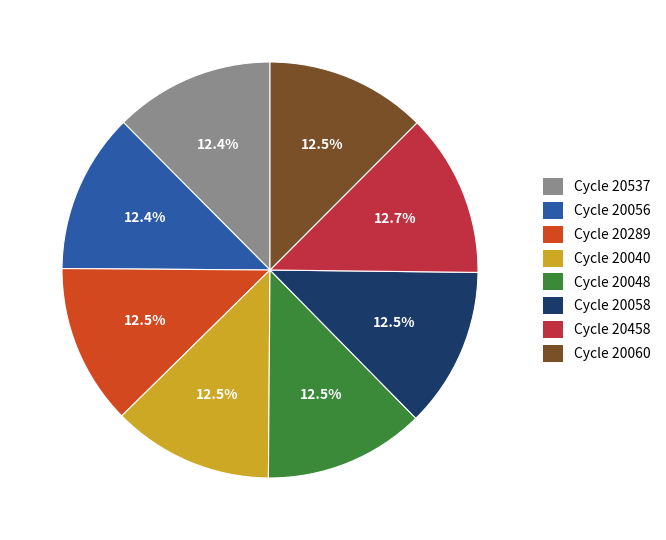

How many segments does this pie chart have?

8